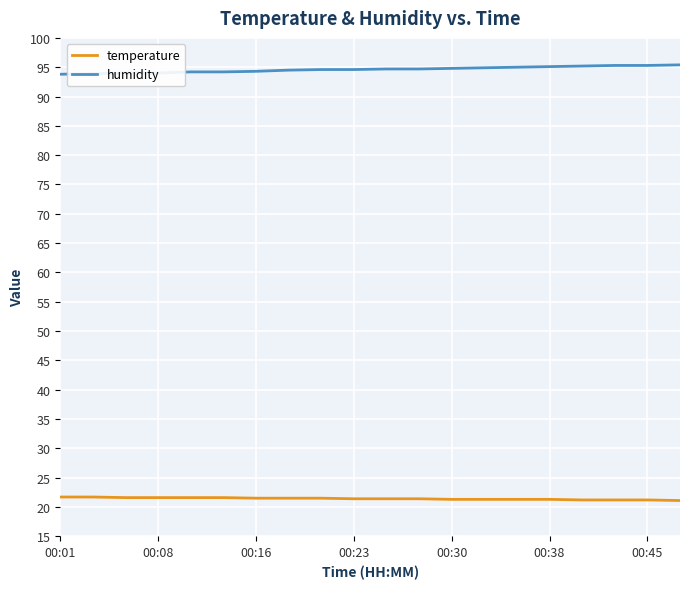

What is the average value of the humidity series?

94.6